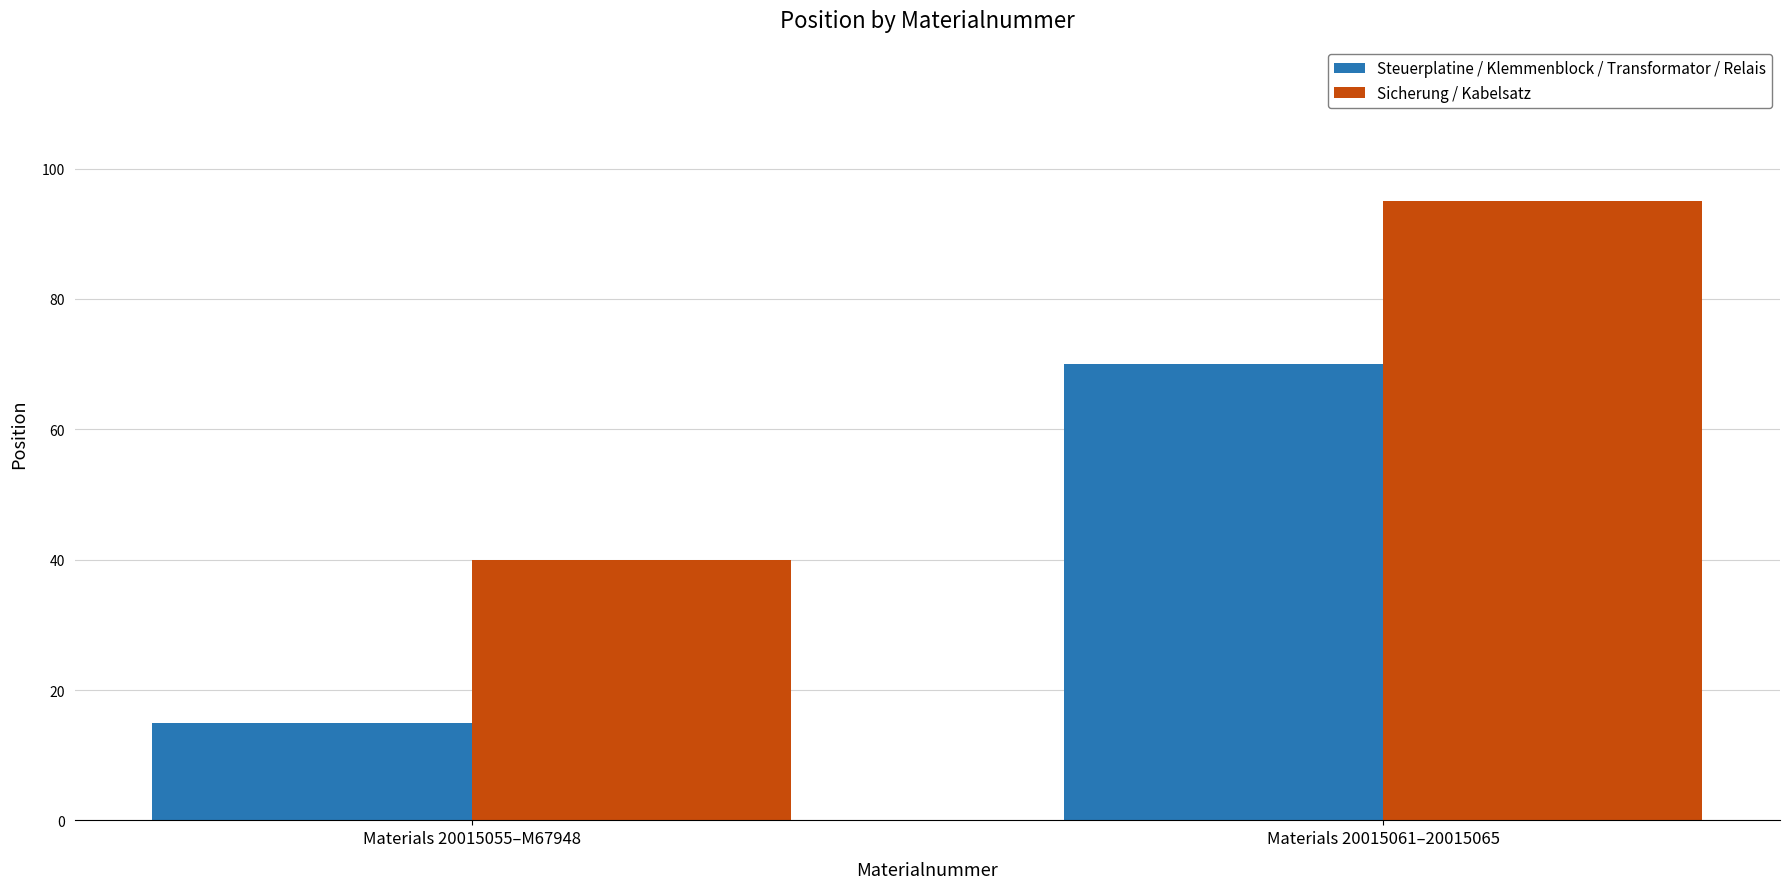

What are all the series names shown in the legend?

Steuerplatine / Klemmenblock / Transformator / Relais, Sicherung / Kabelsatz